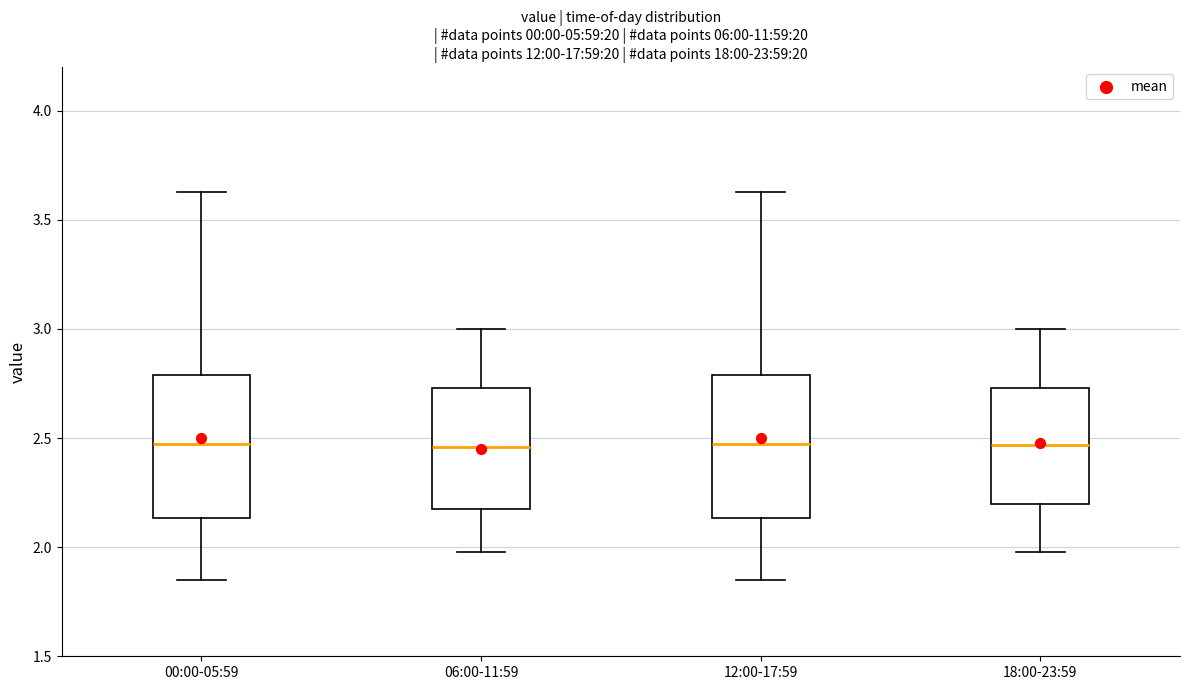

Reading left to right, read every box against the y-axis: the position of its median line, the range the box covers, and the ends of its whiskers. The values are not printed on the chart, so give them approximately, as read against the axis.

00:00-05:59: median 2.50, box 2.15 to 2.80, whiskers 1.85 to 3.65
06:00-11:59: median 2.45, box 2.20 to 2.75, whiskers 2.00 to 3.00
12:00-17:59: median 2.50, box 2.15 to 2.80, whiskers 1.85 to 3.65
18:00-23:59: median 2.45, box 2.20 to 2.75, whiskers 2.00 to 3.00